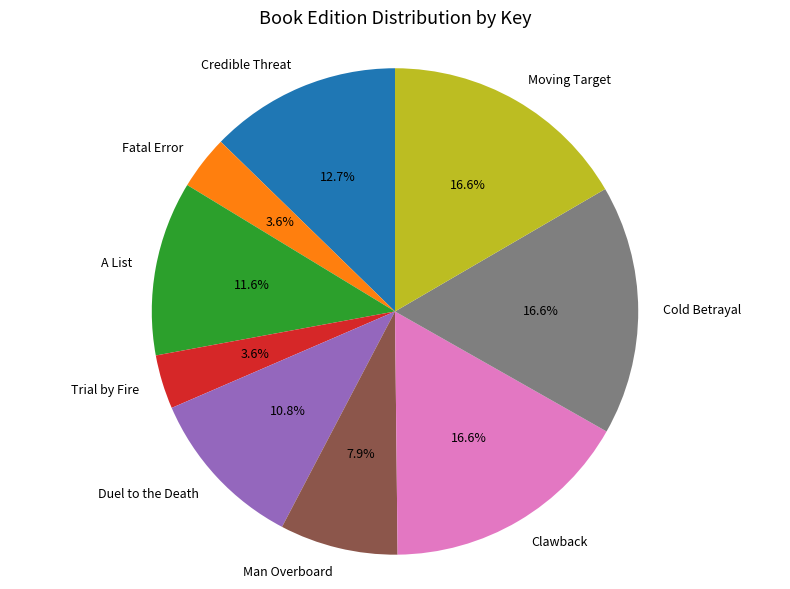

What percentage is the Trial by Fire slice, to the nearest percent?

4%